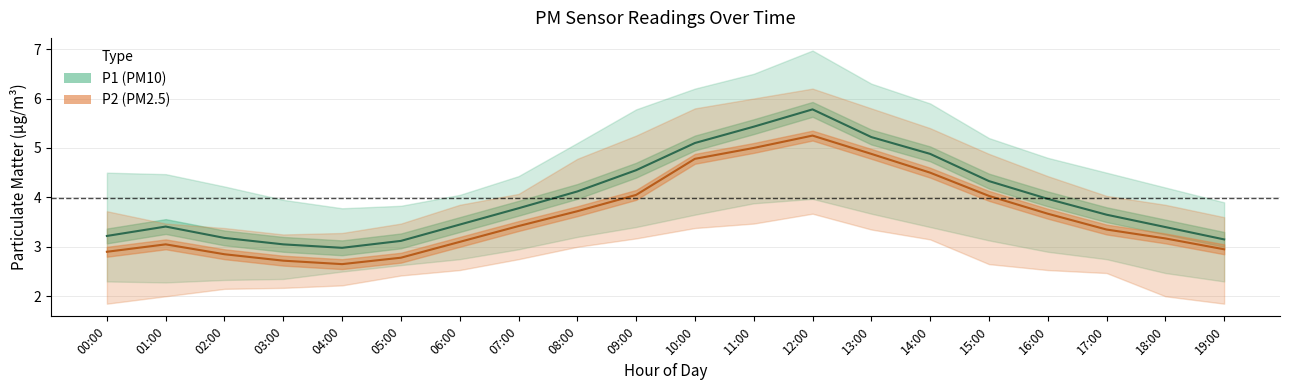

What is the difference between the P1 values at 02:00 and 11:00?

2.2